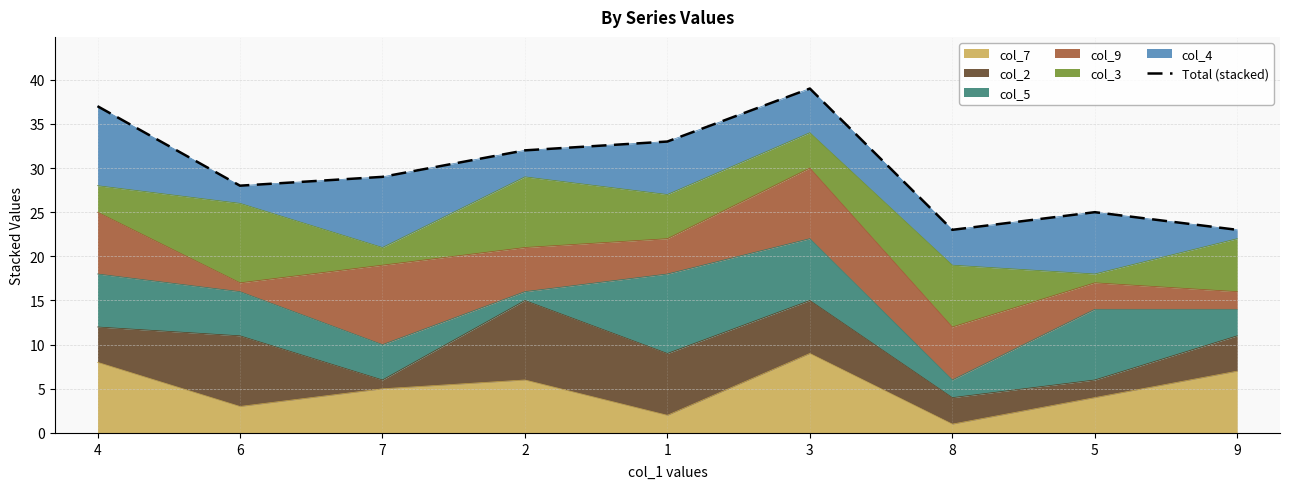

How many interior local valleys (lower than both neighbors) does the data have?

2